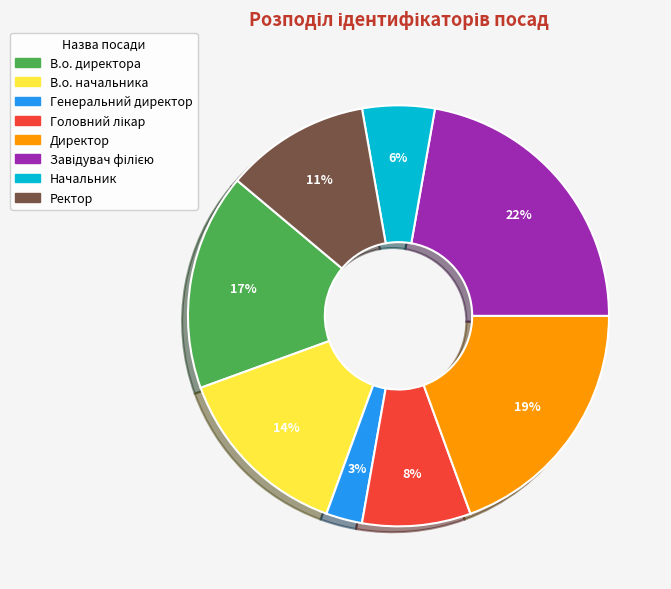

How many slices are in this pie chart?

8